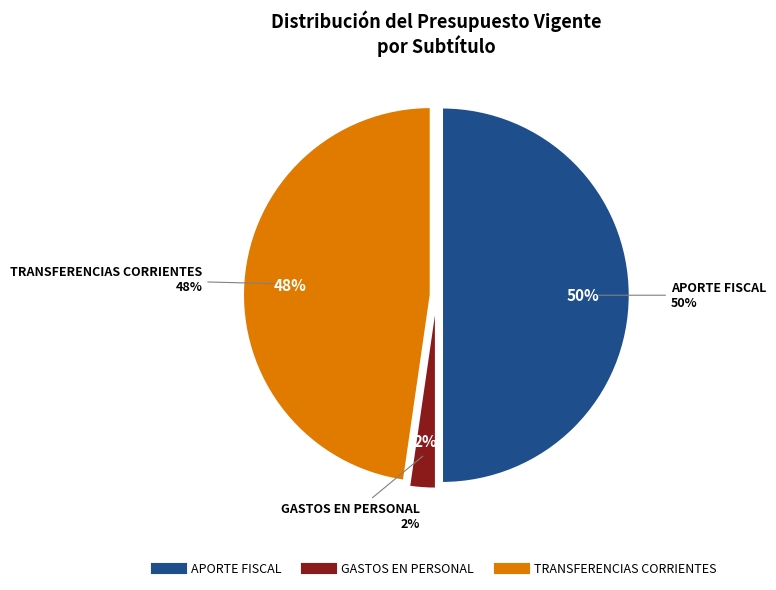

To the nearest percent, what portion does GASTOS EN PERSONAL represent?

2%